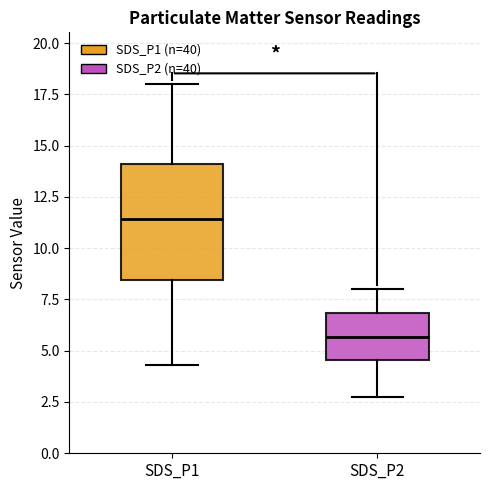

Which box has the lowest median line?

SDS_P2